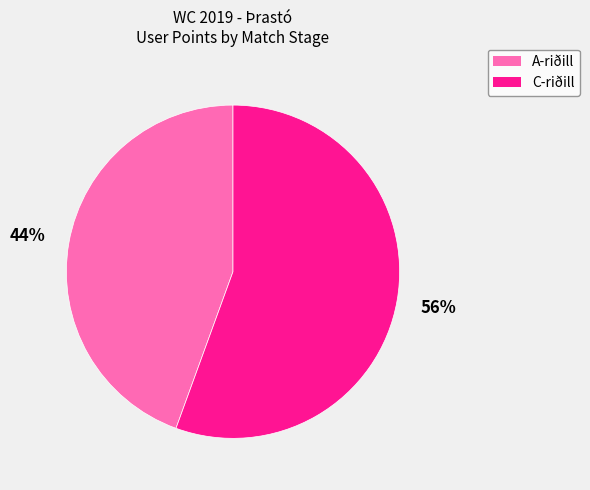

How many slices are in this pie chart?

2